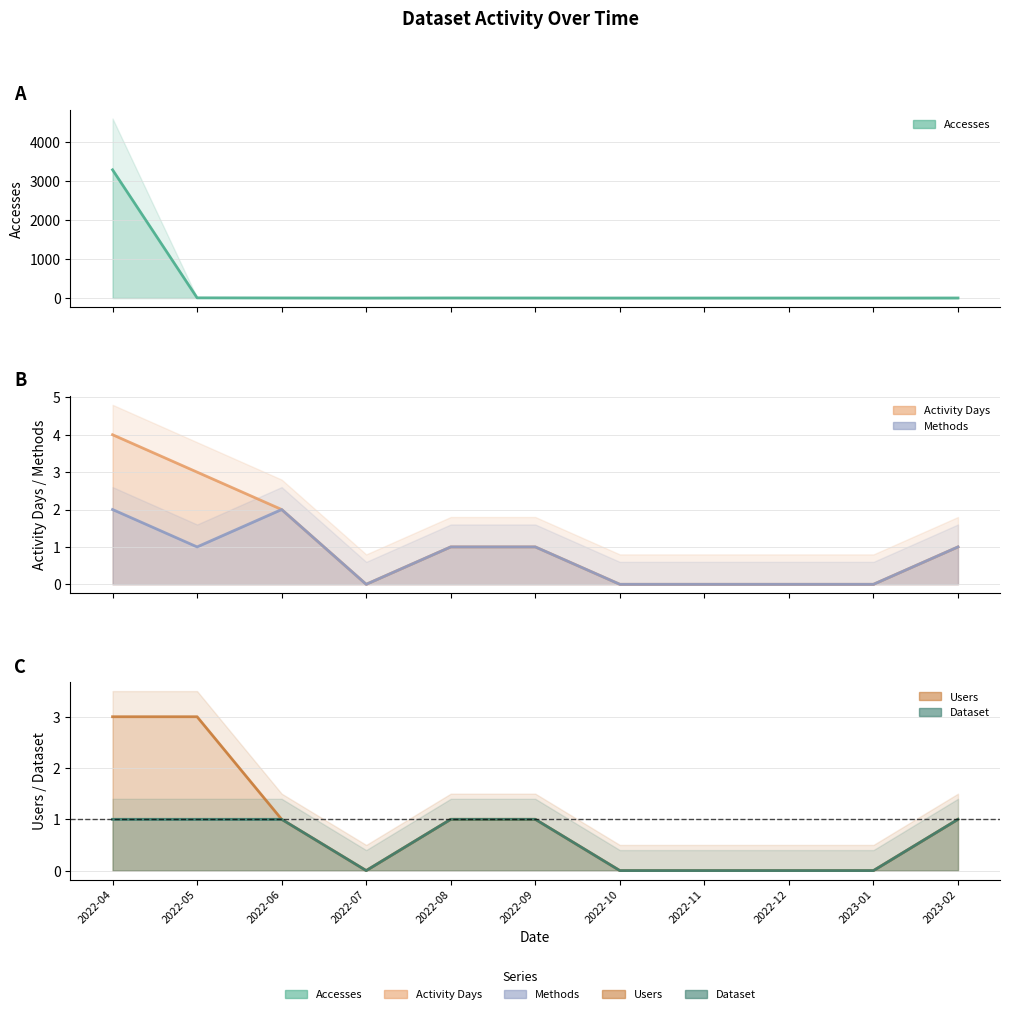

What is the label of the 10th point from the left?

2023-01